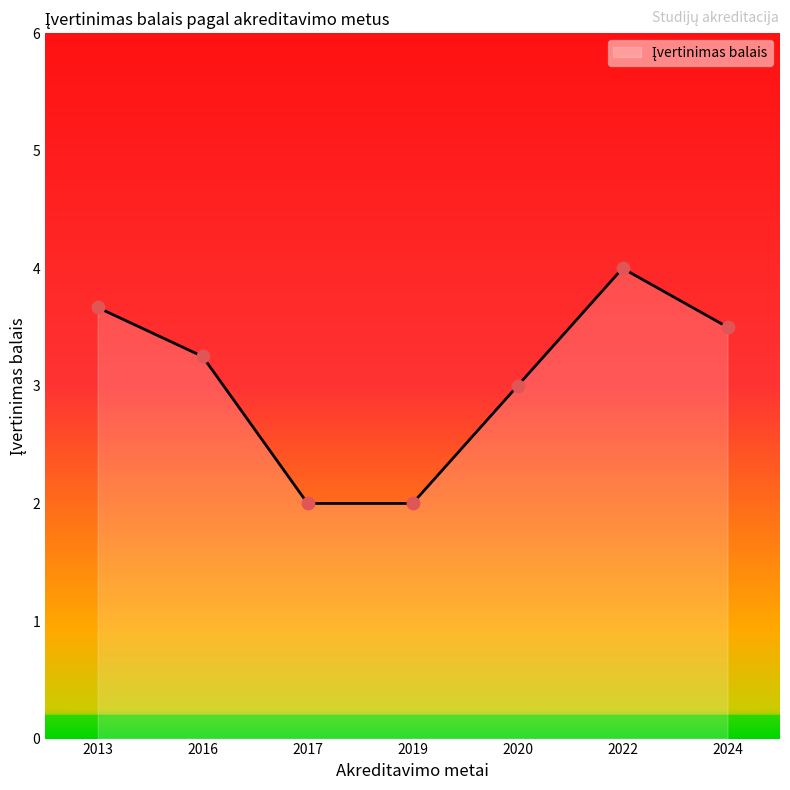

What is the change in value from 2022 to 2024?

-0.5